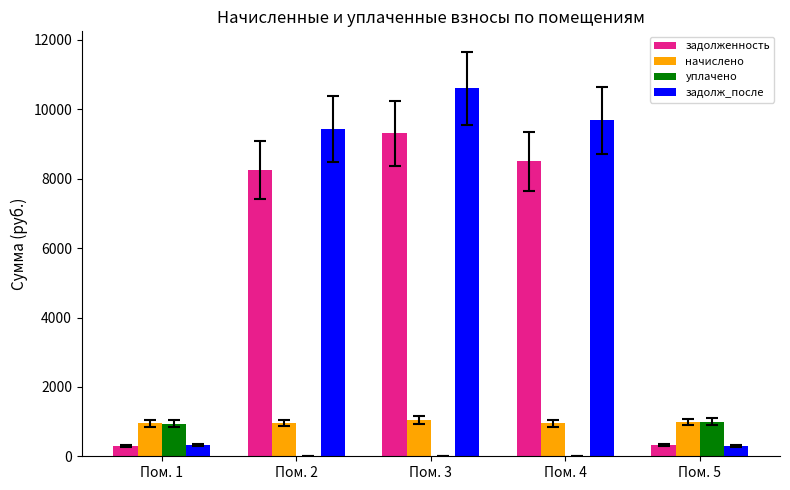

Which series changed the most between Пом. 3 and Пом. 5?

задолж_после